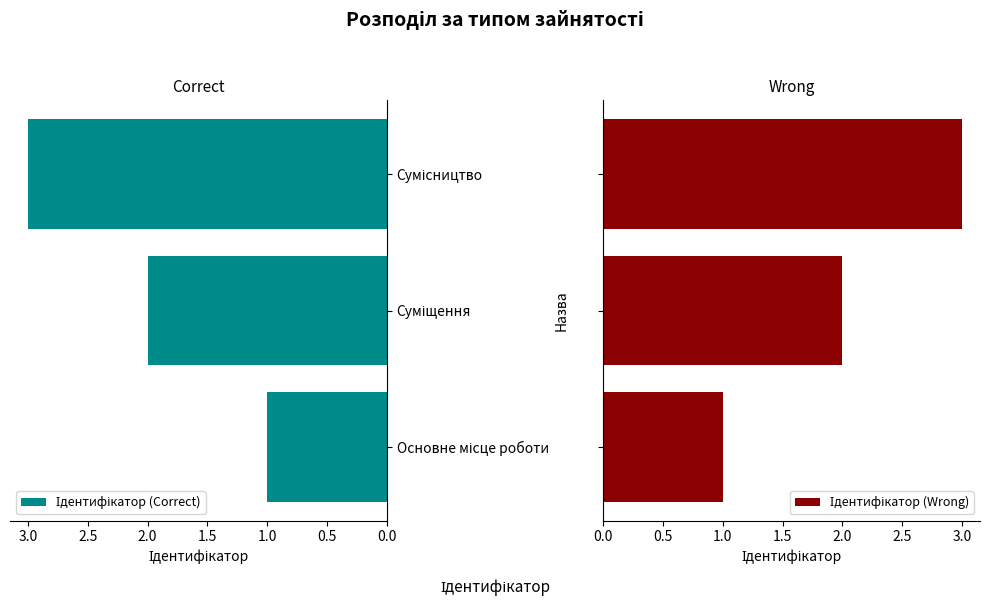

What is the greatest value displayed?

3